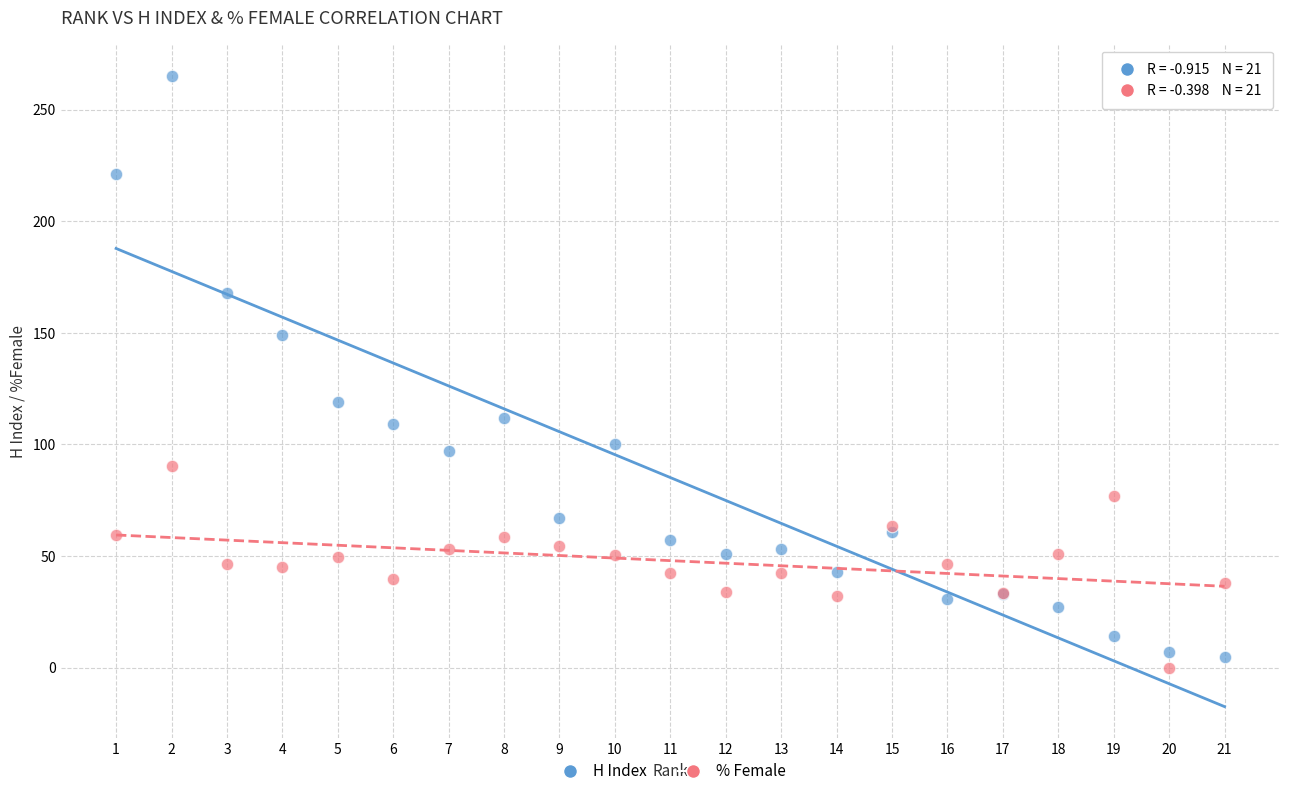

What is the X range (max minus min) for the scatter plot?

20.0